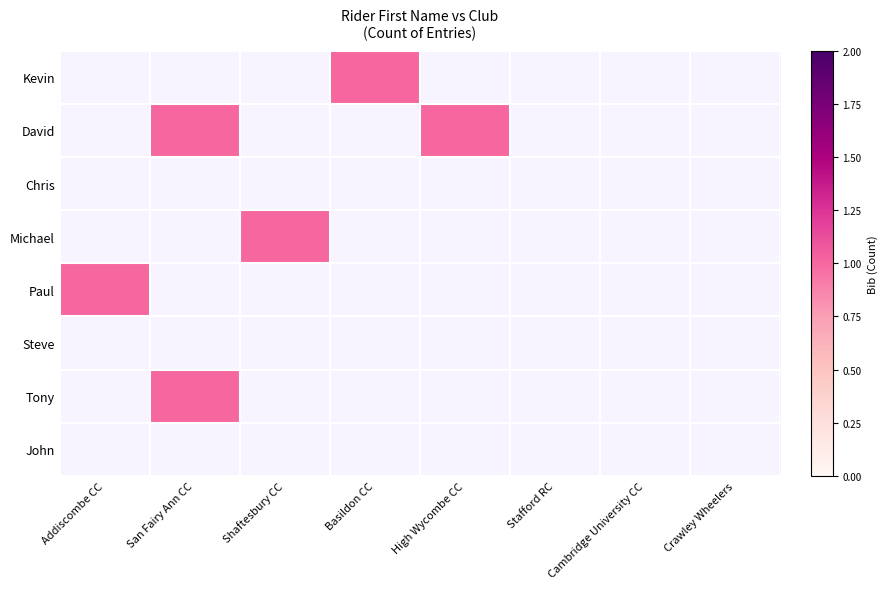

Rank the categories by Steve value from lowest to highest.

Addiscombe CC, San Fairy Ann CC, Shaftesbury CC, Basildon CC, High Wycombe CC, Stafford RC, Cambridge University CC, Crawley Wheelers